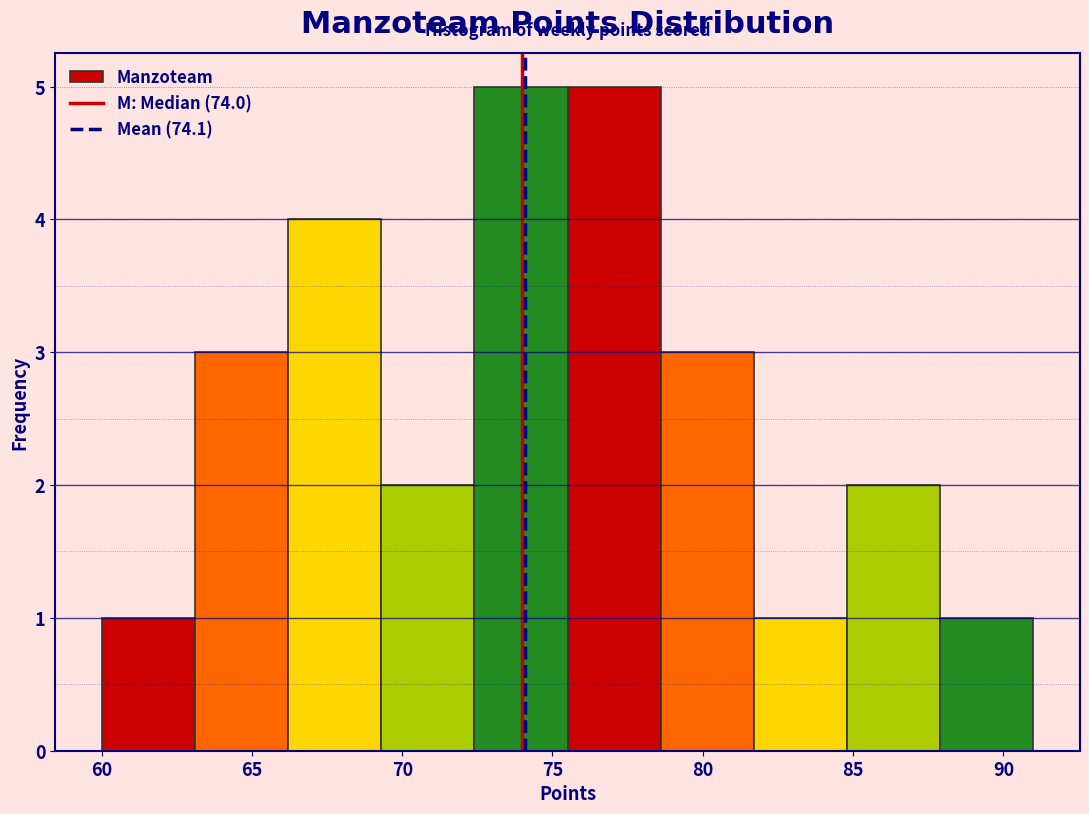

How tall is the bar that spans 66.2 to 69.3 on the x-axis? Neither the bar edges nor the heights are printed on the chart, so give them approximately, as read against the axes.

4